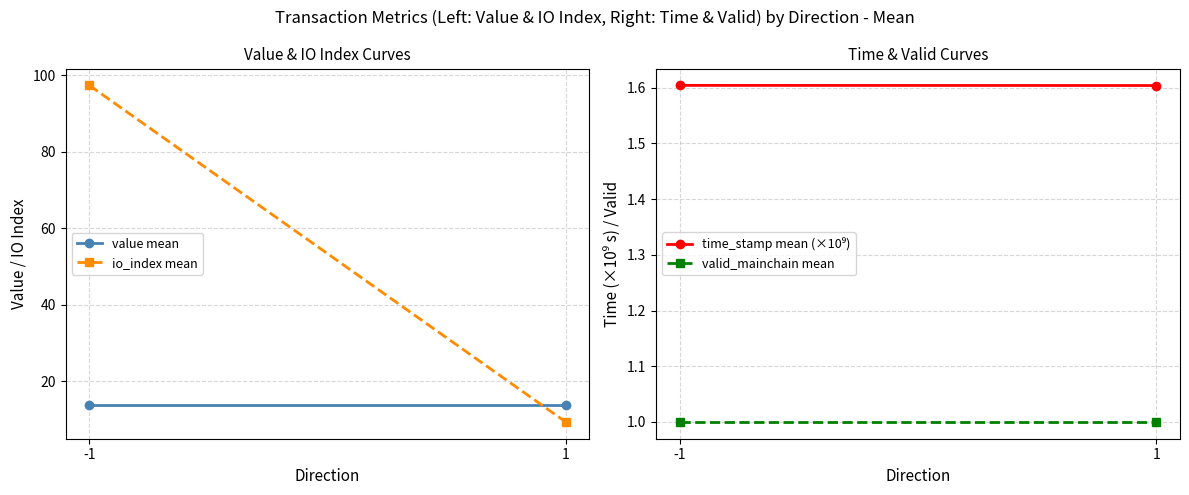

What value does the value mean series have at 1?

13.7